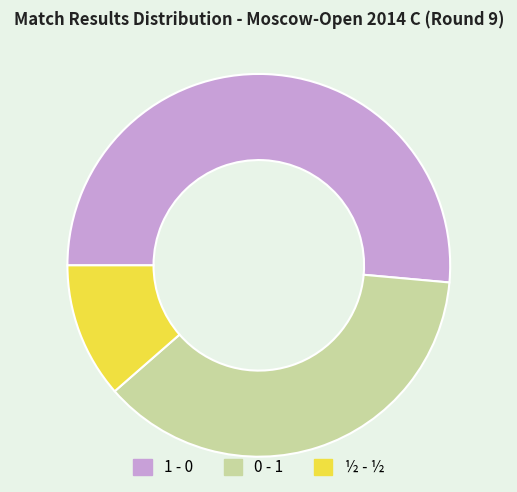

Which slice is the smallest?

½ - ½